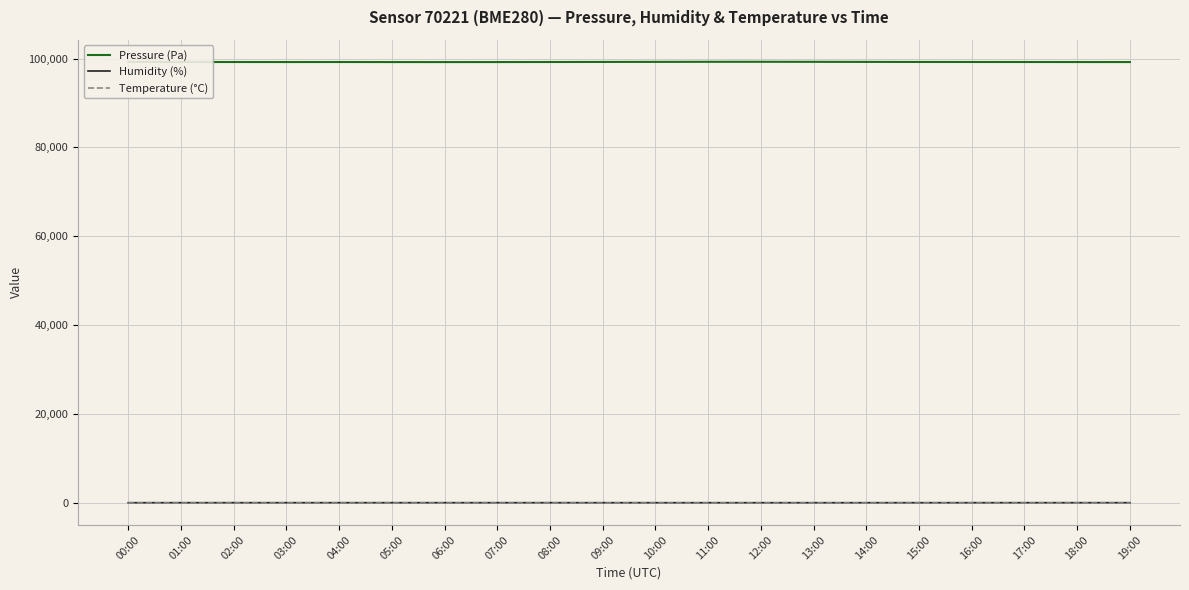

Which series has the largest total across all categories?

Pressure (Pa)